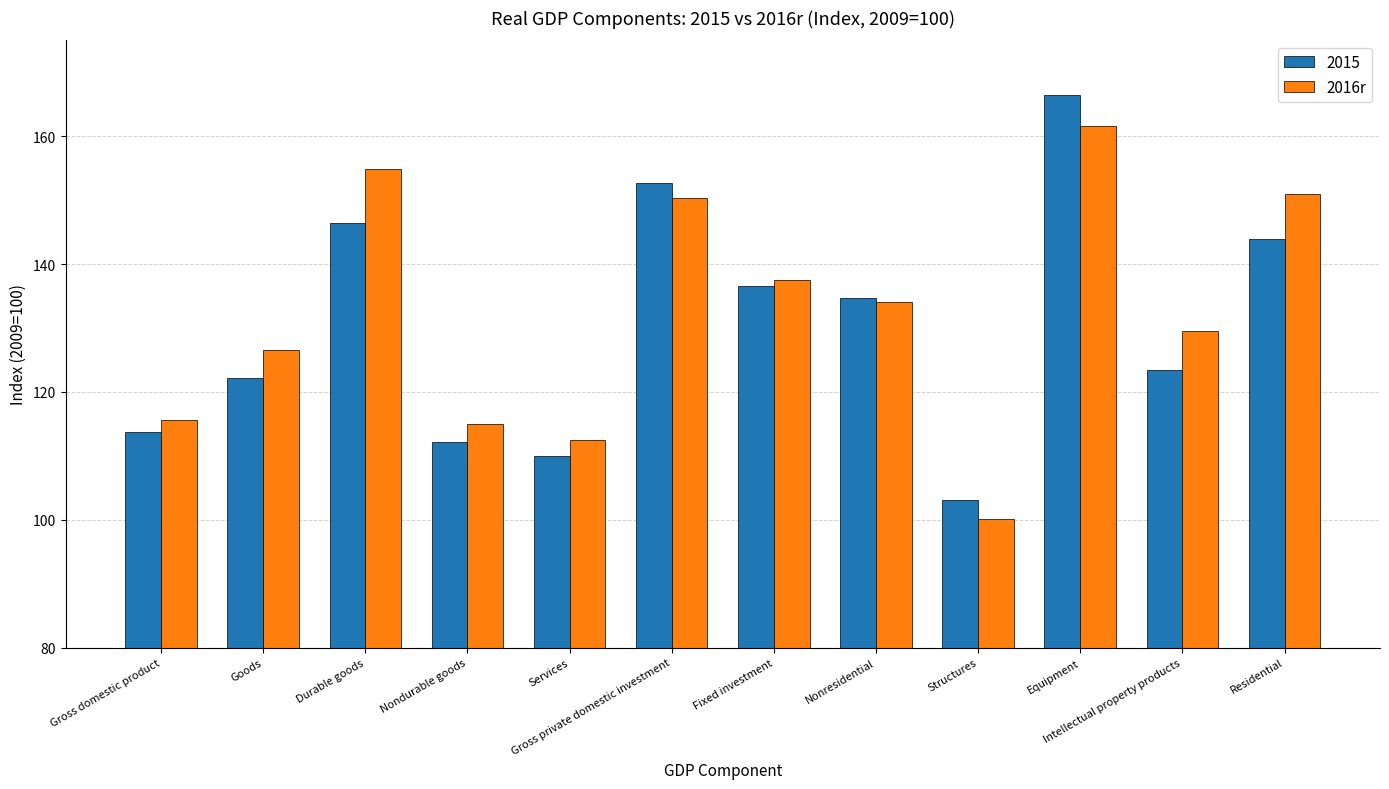

Are the bars grouped side by side (vs. stacked)?

Yes